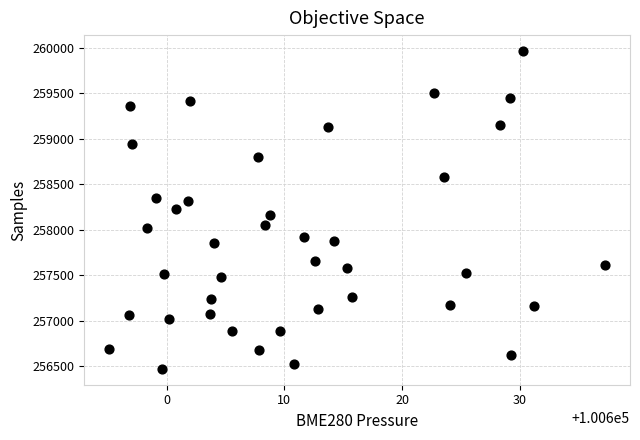

What is the range of Y values (max minus min)?

3494